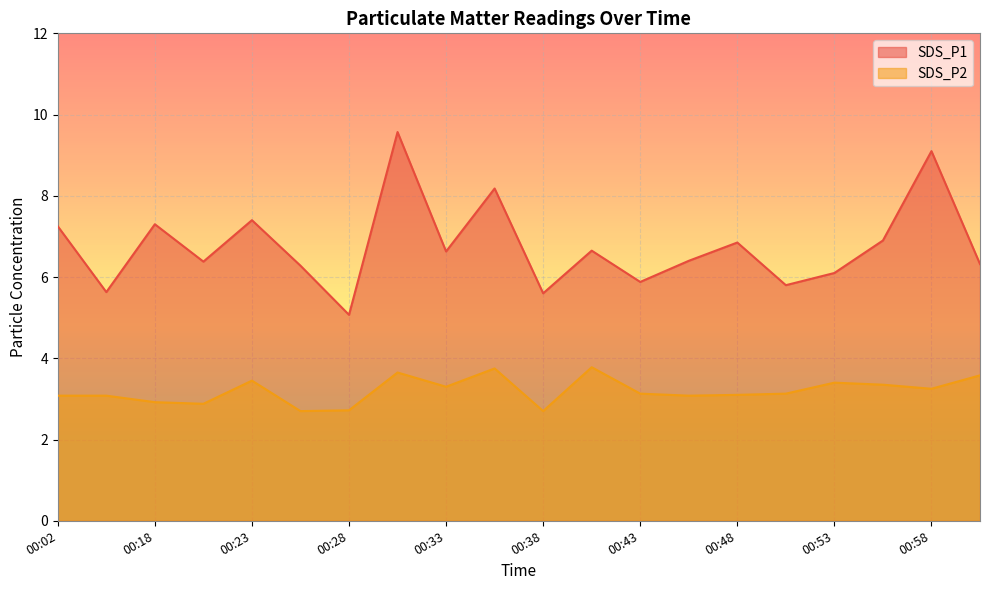

What value does the SDS_P2 series have at 00:53?

3.4